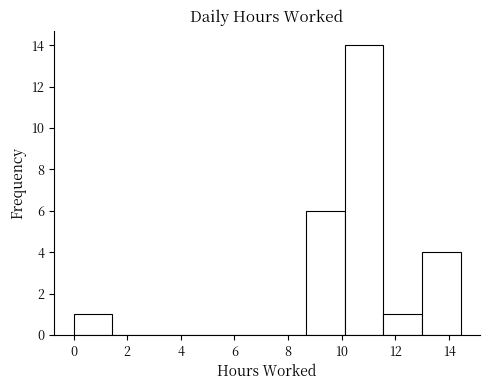

Over which range of the x-axis is the bar tallest?

10.2 to 11.6